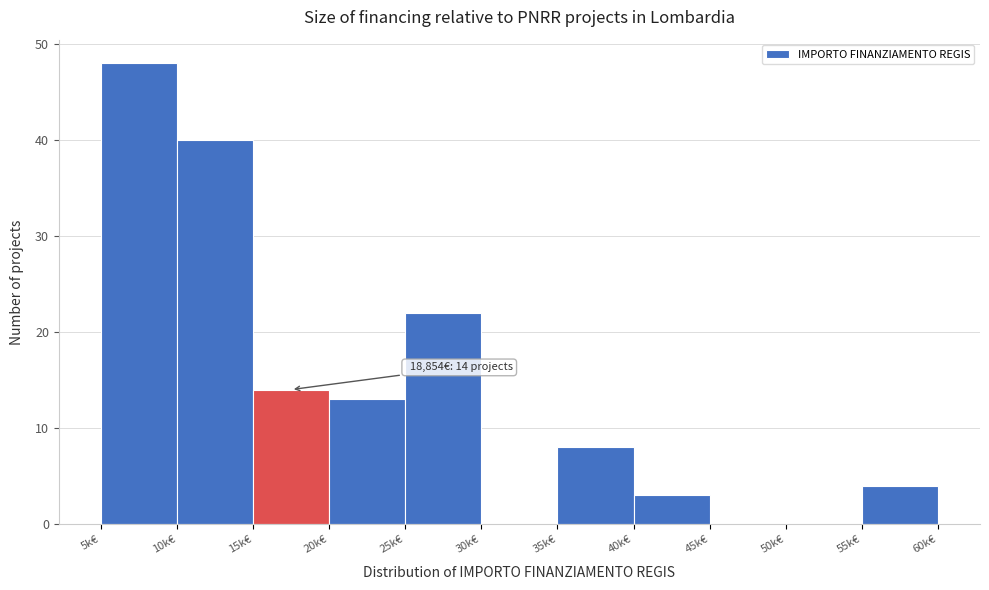

Reading right to left, list all the values displayed in this chart.

55k€=4	50k€=0	45k€=0	40k€=3	35k€=8	30k€=0	25k€=22	20k€=13	15k€=14	10k€=40	5k€=48